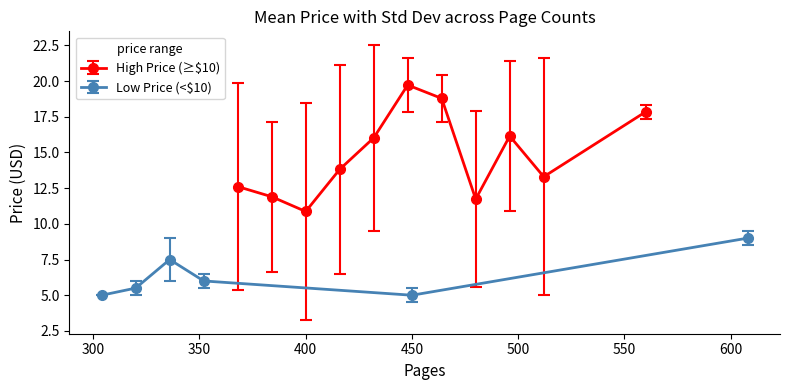

What is the value of the High Price (≥$10) point at the 10th from the left?

13.3